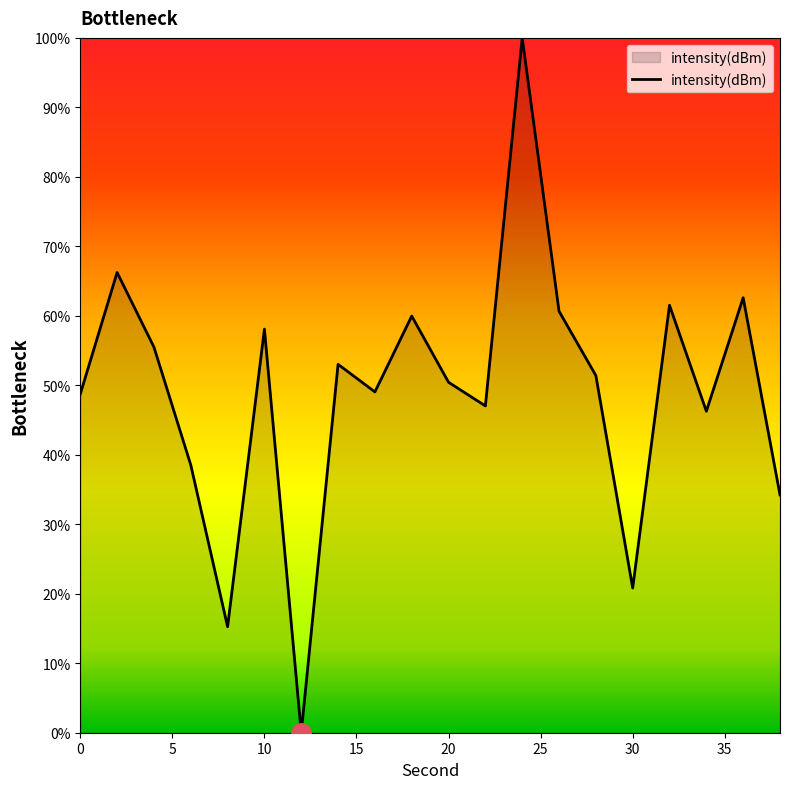

Does the chart have visible grid lines?

No